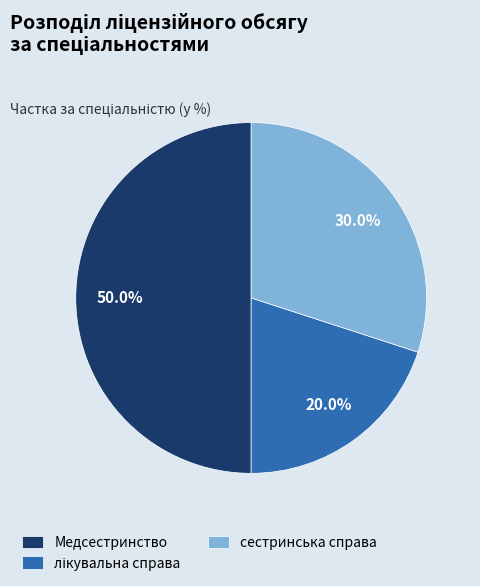

What is the largest slice in the pie chart?

Медсестринство